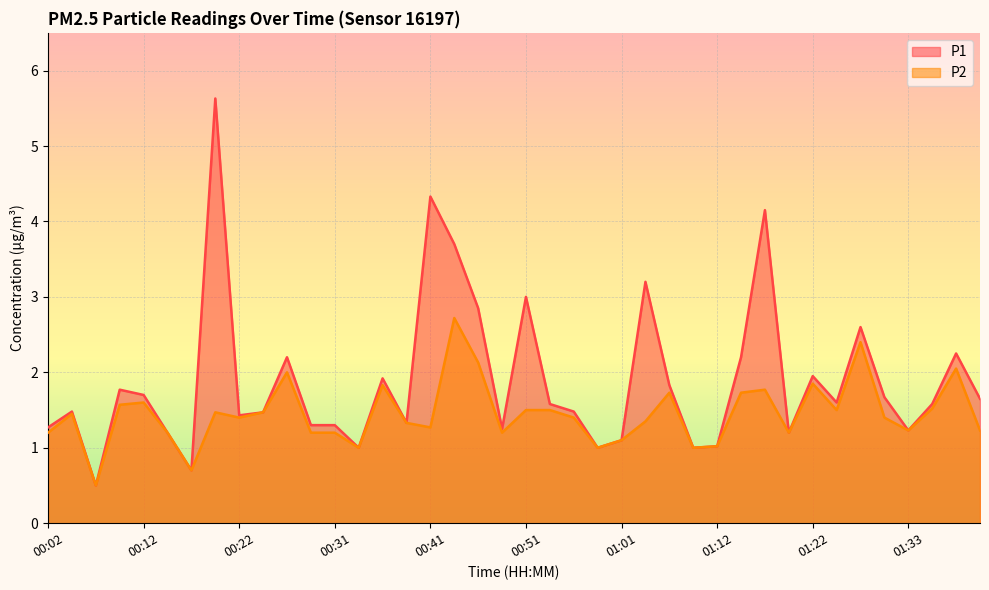

List the series in order of their overall mean, highest first.

P1, P2